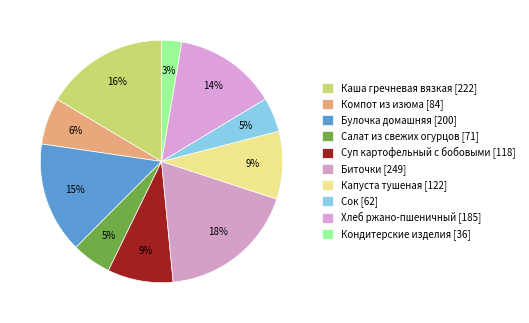

Which category has the smallest portion of the pie?

Кондитерские изделия